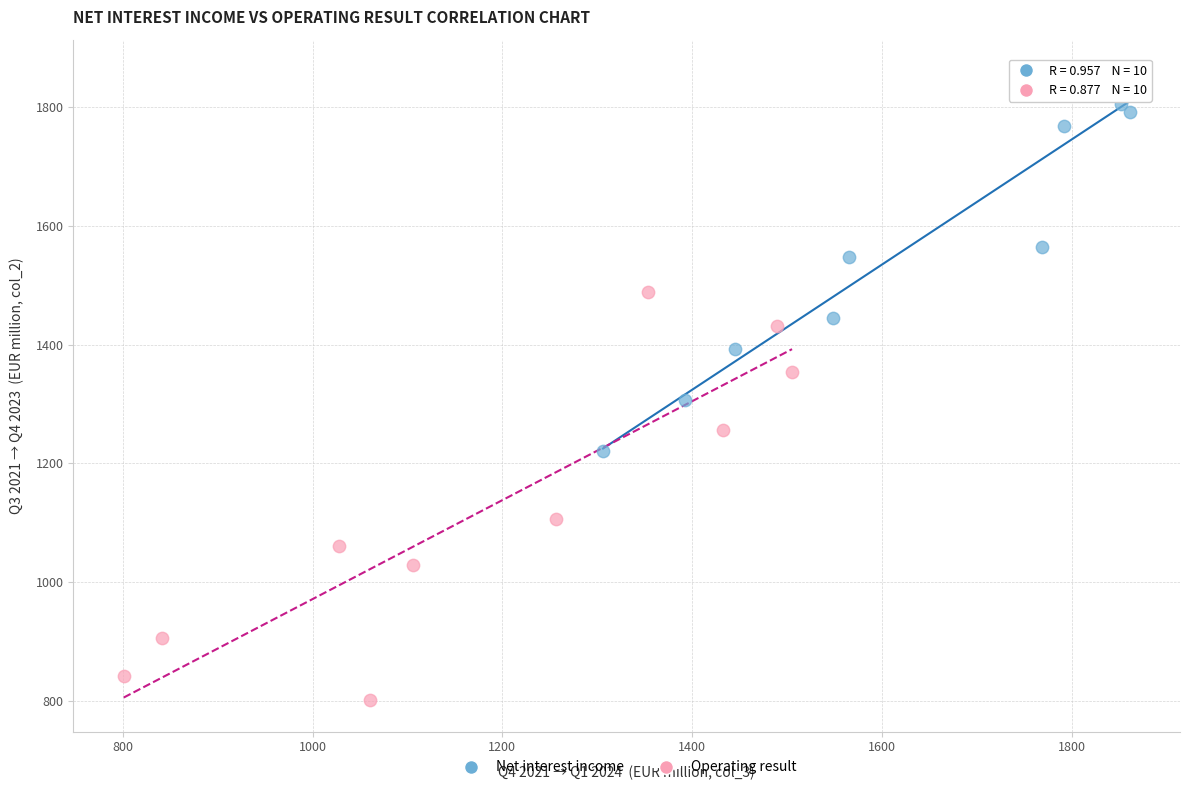

Which series has the largest Y range (max minus min)?

Operating result